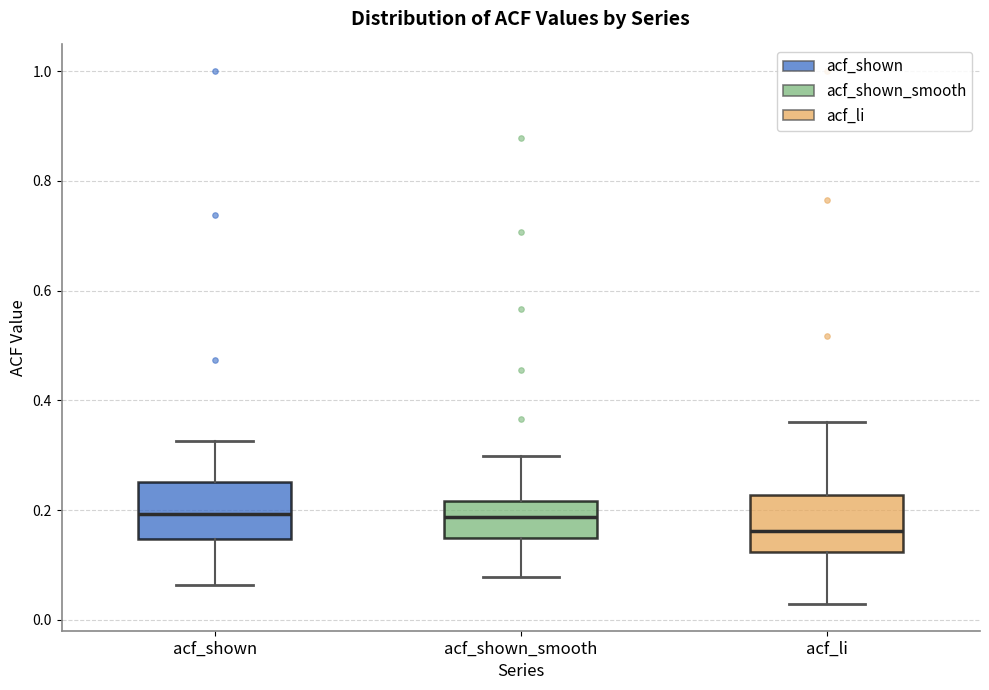

Reading left to right, transcribe this box plot: for each box, give where its median line is, the range the box spans, and where its two whiskers end, as read against the y-axis. The values are not printed on the chart, so give them approximately, as read against the axis.

acf_shown: median 0.20, box 0.14 to 0.26, whiskers 0.06 to 0.32
acf_shown_smooth: median 0.18, box 0.14 to 0.22, whiskers 0.08 to 0.30
acf_li: median 0.16, box 0.12 to 0.22, whiskers 0.02 to 0.36